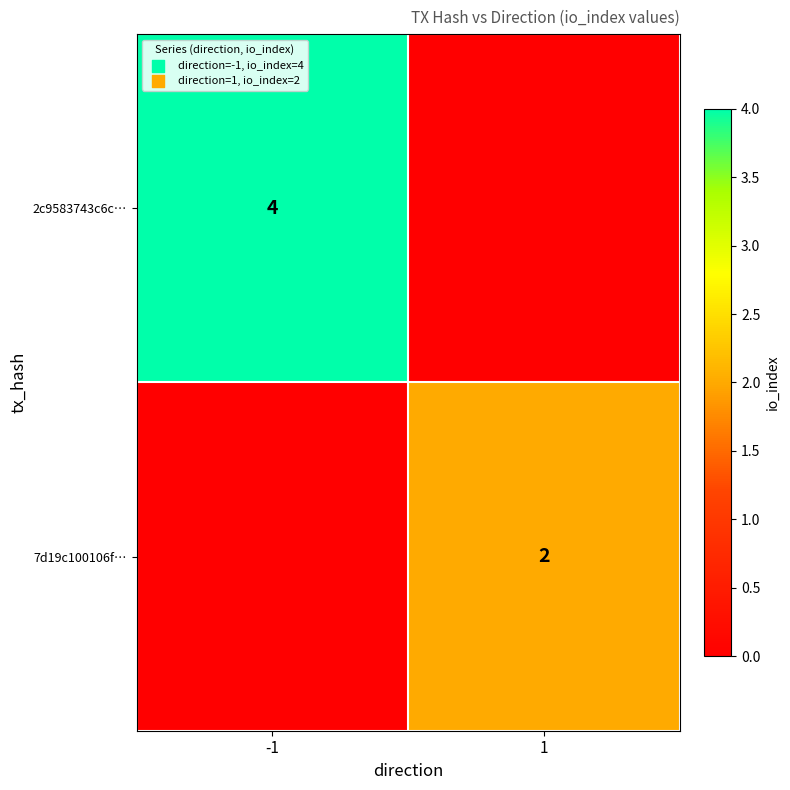

Count the number of data series in this chart.

2